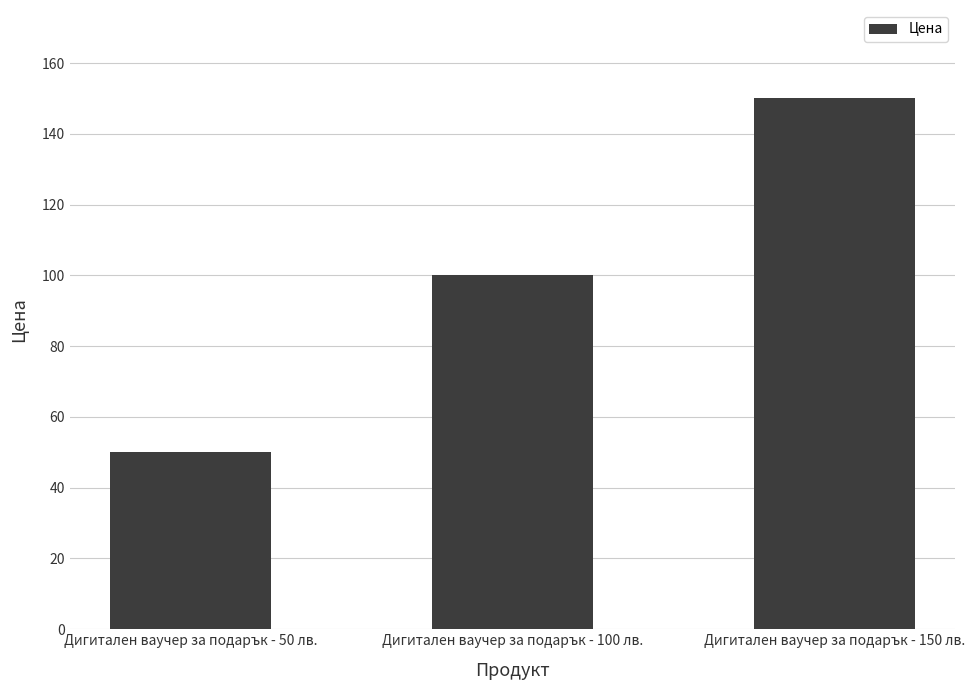

What is the label of the 1st bar from the left?

Дигитален ваучер за подарък - 50 лв.